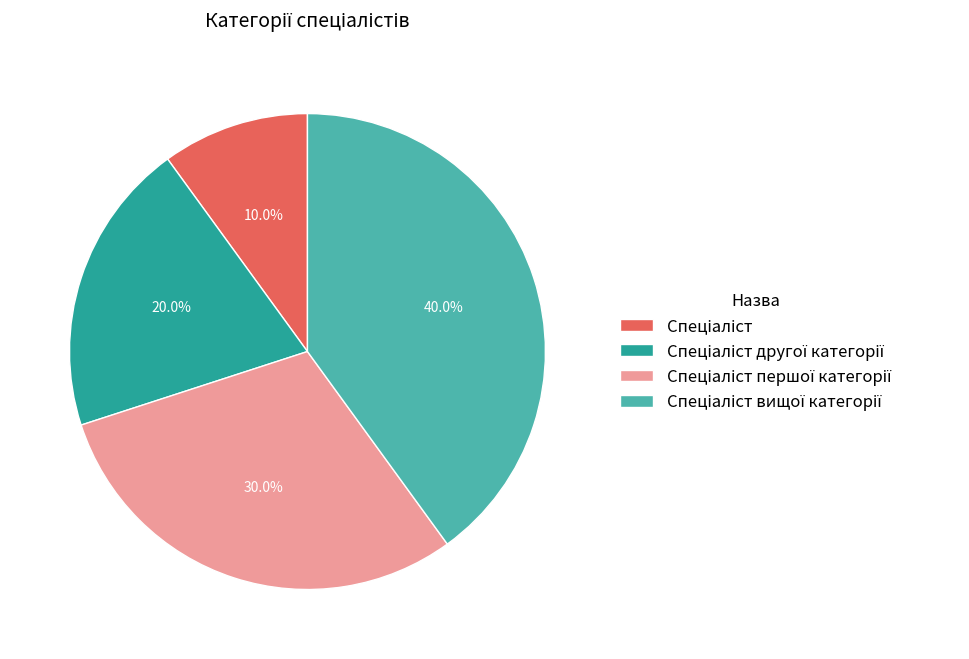

Is there a majority slice in this chart?

No